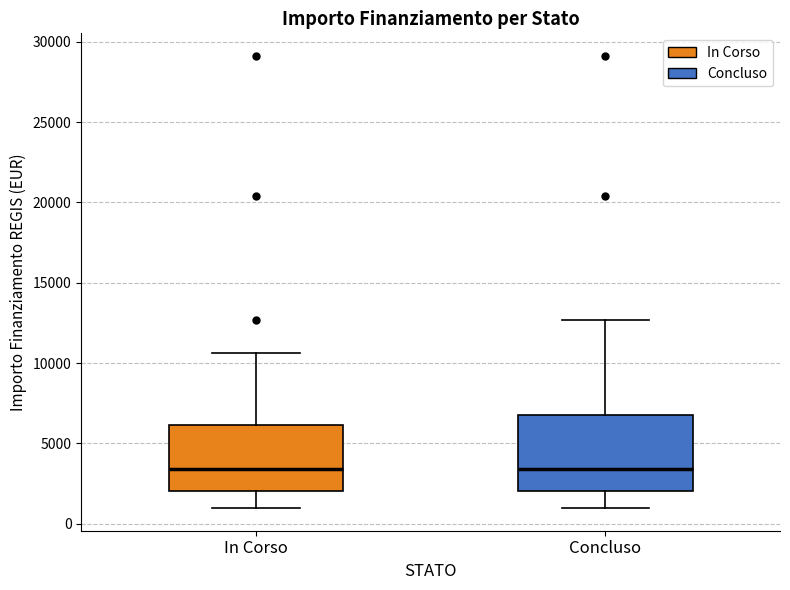

Where is the upper edge of the box for In Corso on the y-axis? The values are not printed on the chart, so give them approximately, as read against the axis.

6000